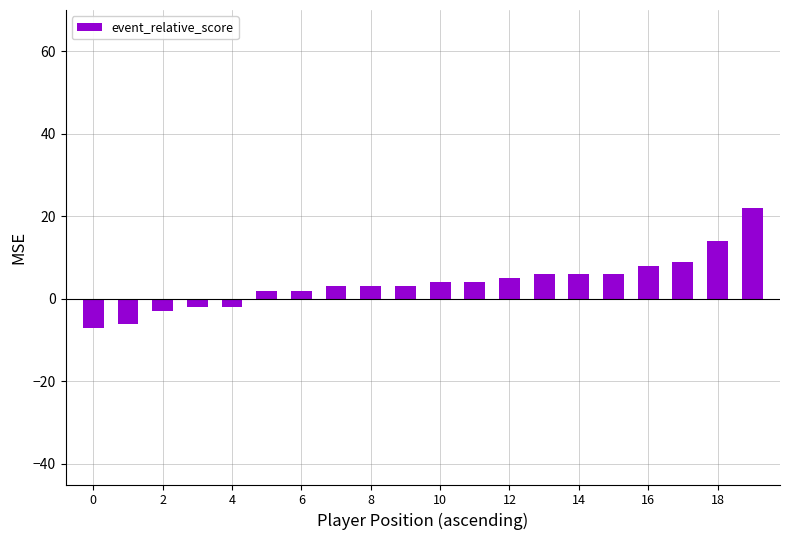

Does the chart contain stacked bars?

No